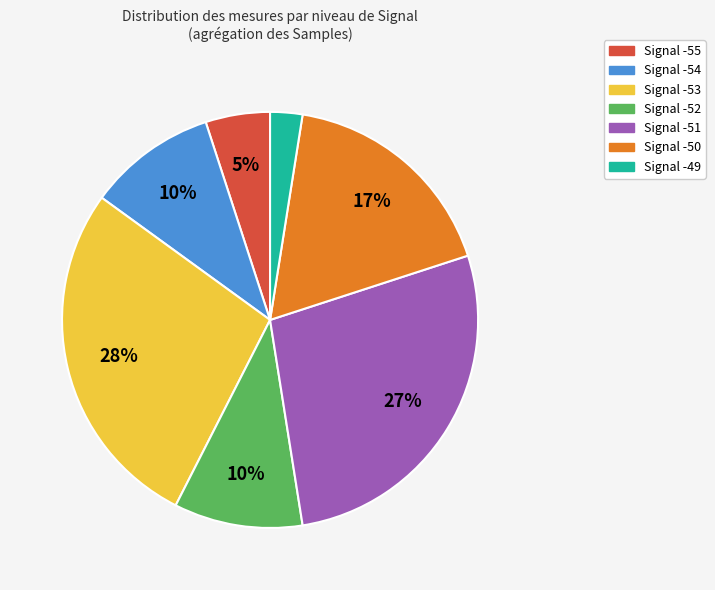

Which slice is the smallest?

Signal -49